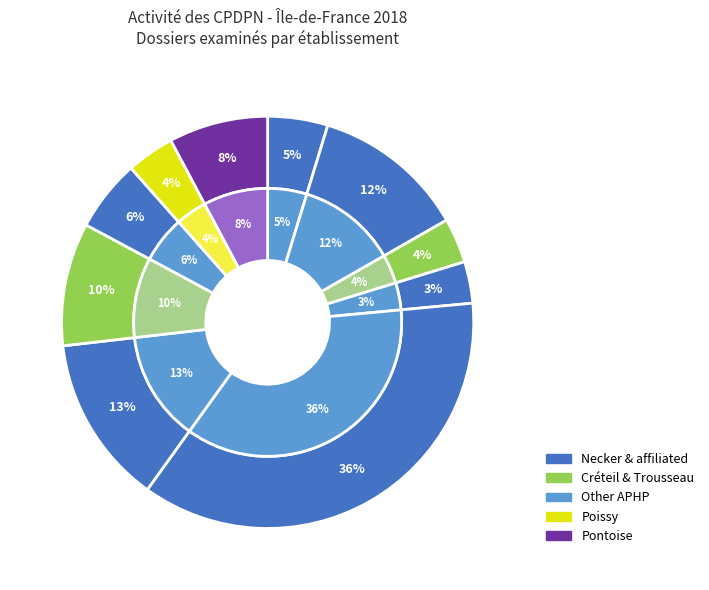

To the nearest percent, what is the difference between the largest and smallest slice percentages?

33%